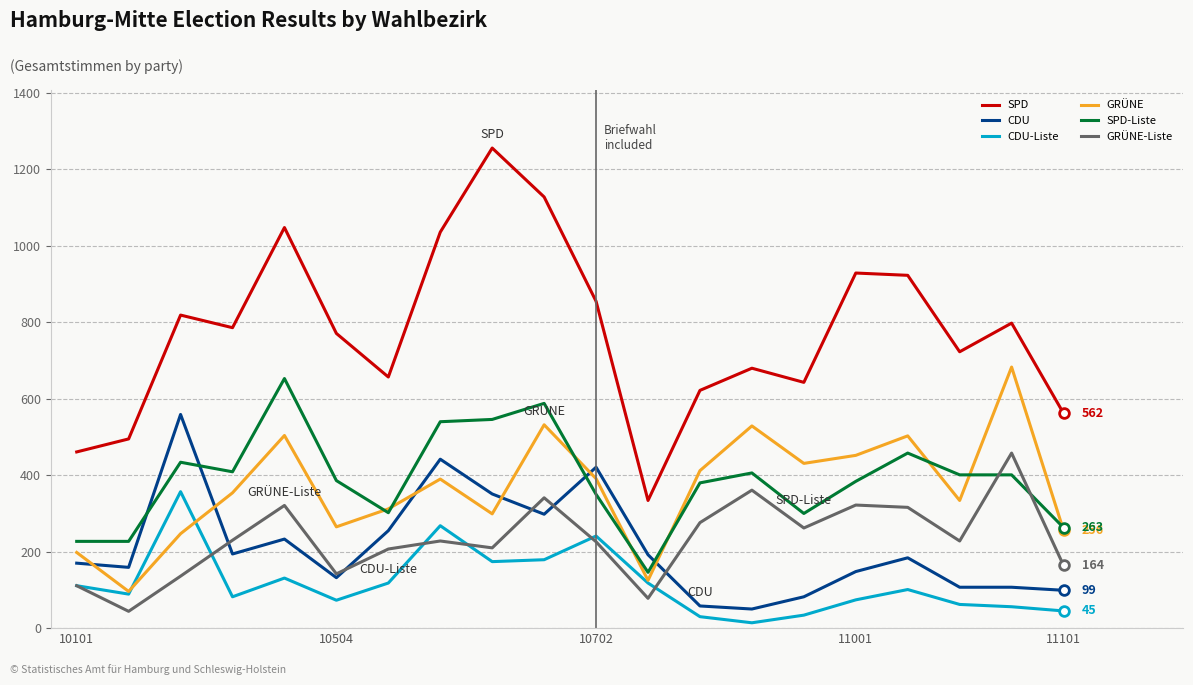

True or false: GRÜNE and SPD cross at least once.

False